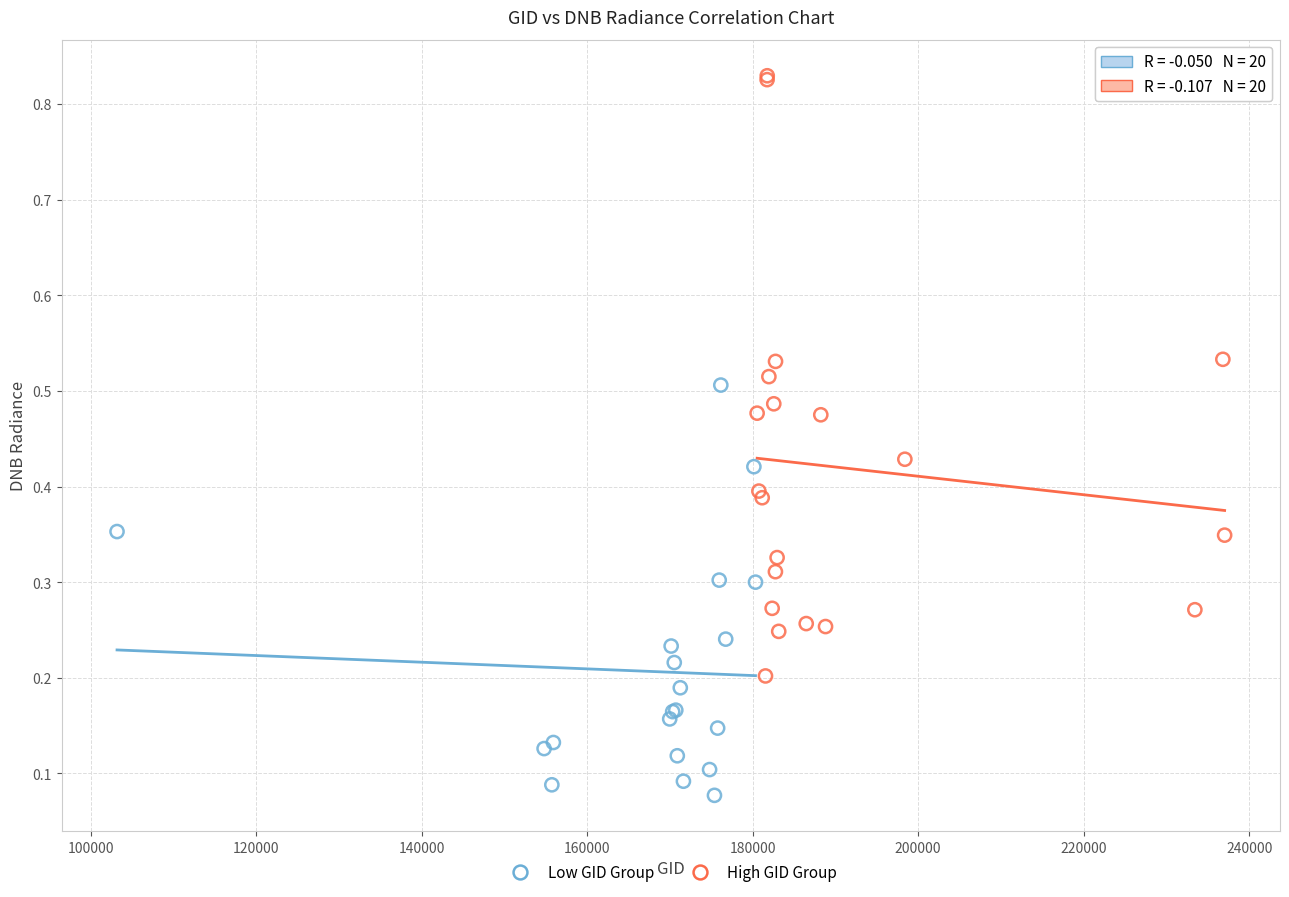

What are all the series names shown in the legend?

Low GID Group, High GID Group